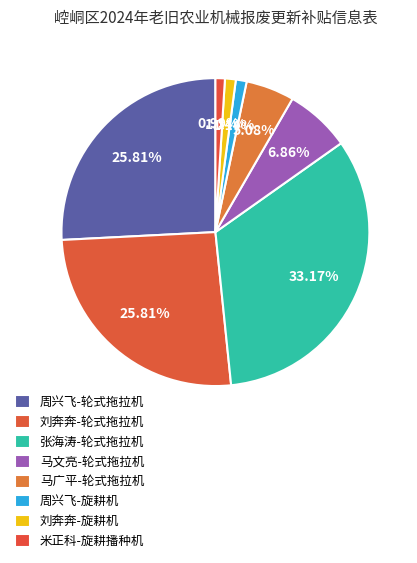

What portion of the pie excludes 刘奔奔-轮式拖拉机?

74.2%